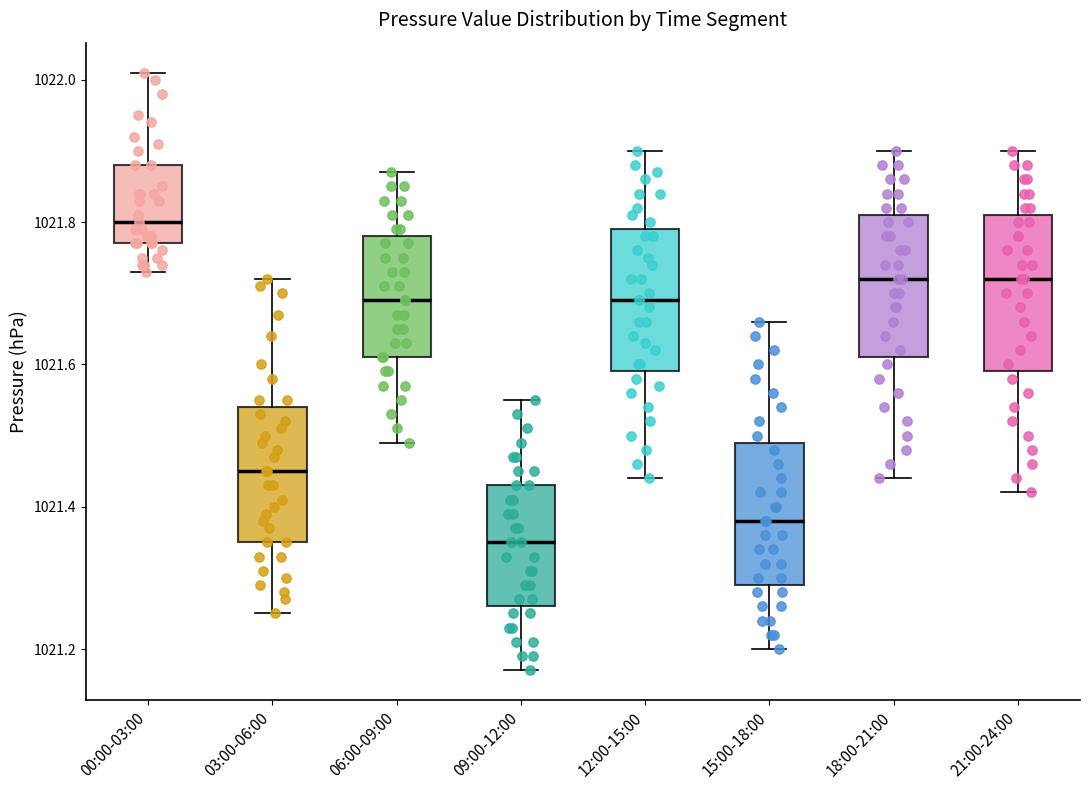

Which box's median line is the lowest?

09:00-12:00